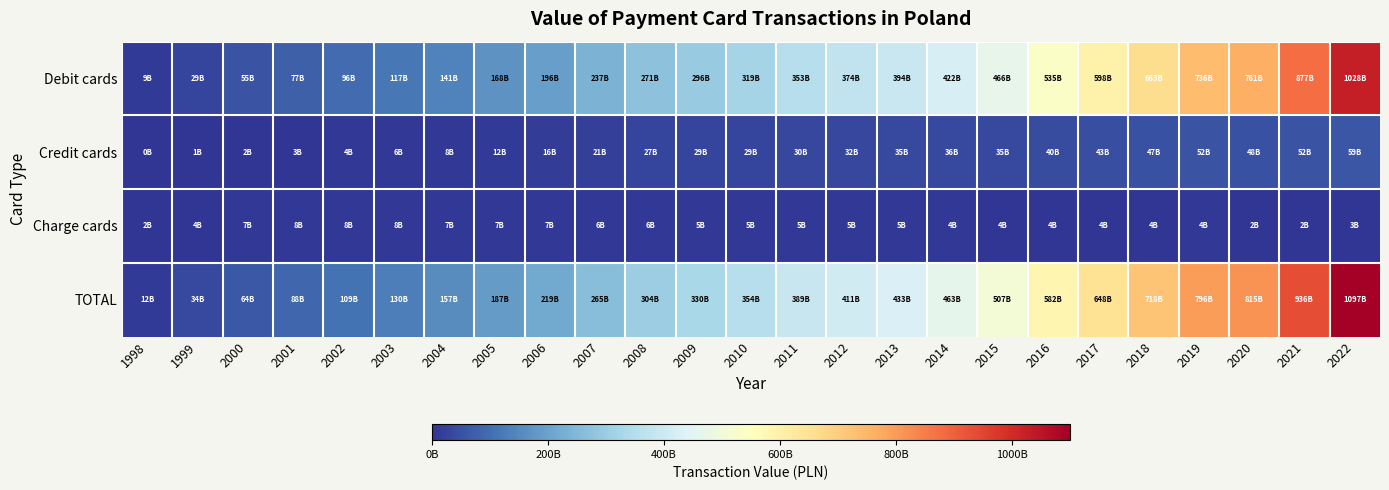

What is the spread (max minus min) of values at 2016?

578024855490